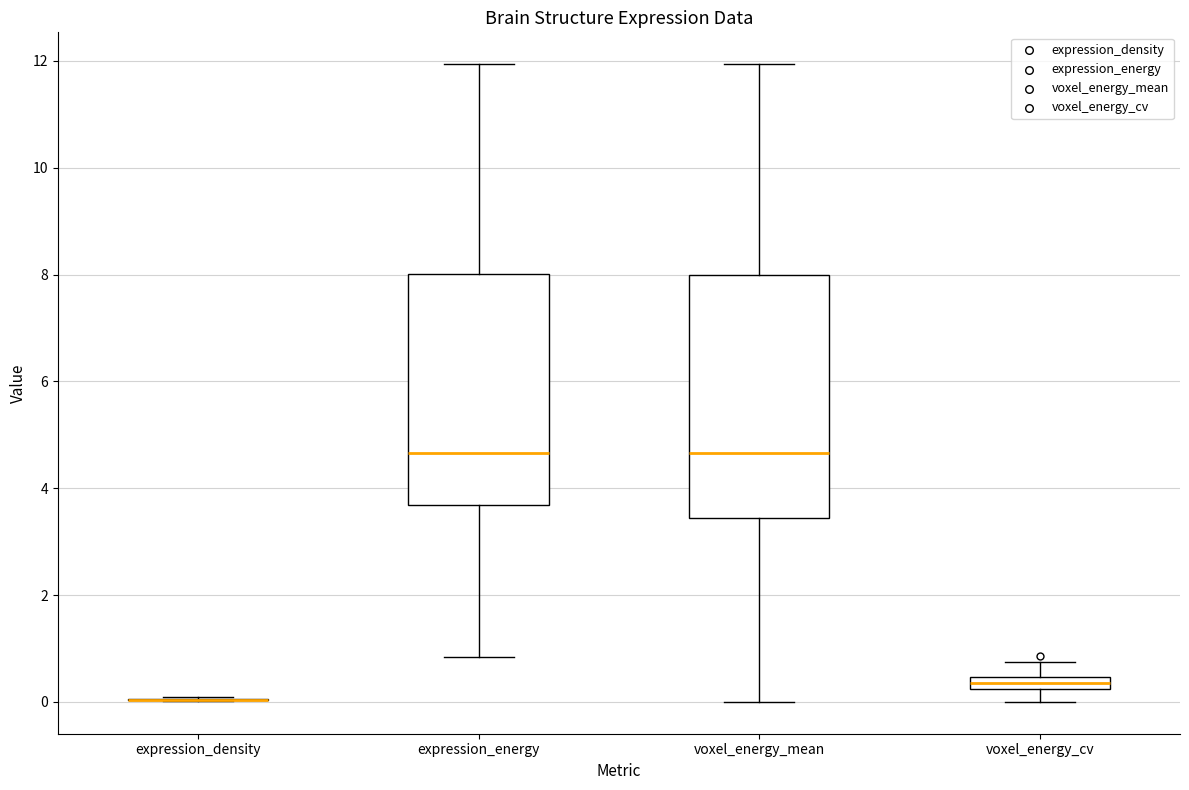

Where does the lower whisker of the box for voxel_energy_cv end on the y-axis? The values are not printed on the chart, so give them approximately, as read against the axis.

0.0